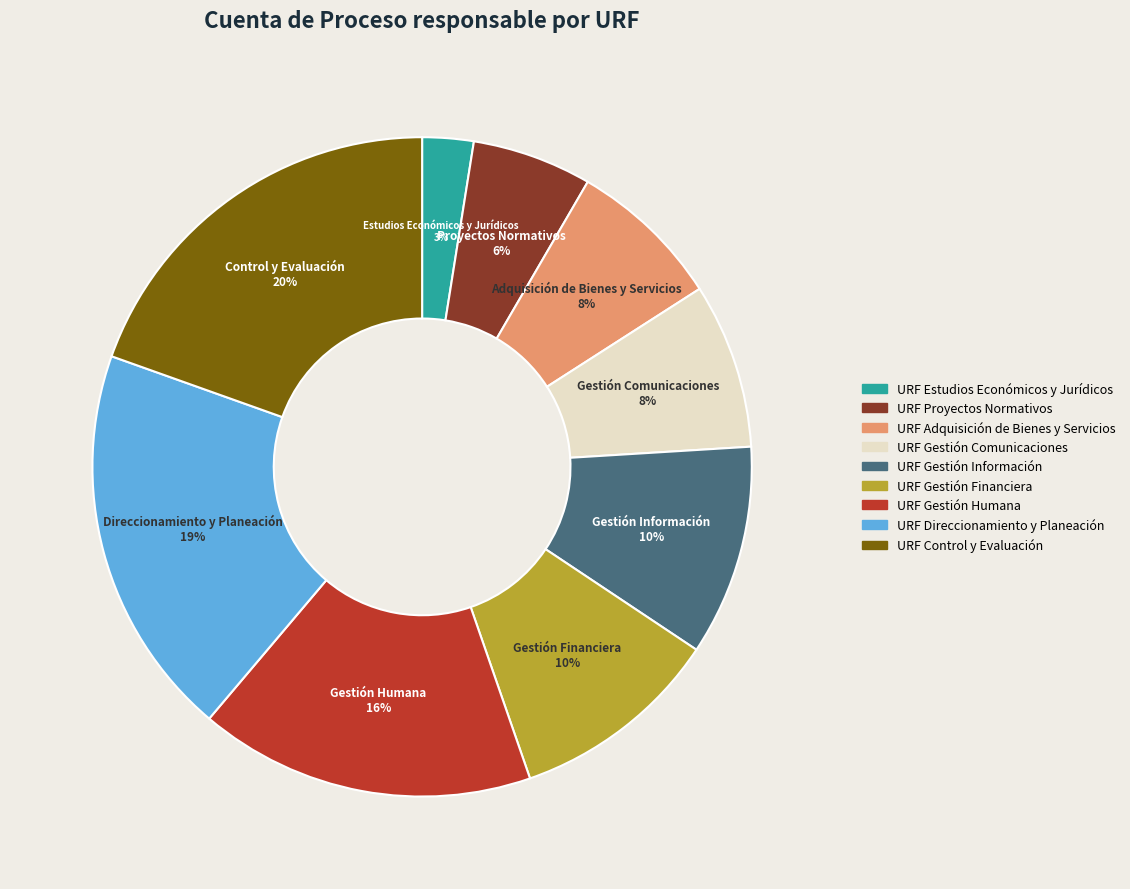

Which has a higher value, URF Gestión Financiera or URF Direccionamiento y Planeación?

URF Direccionamiento y Planeación